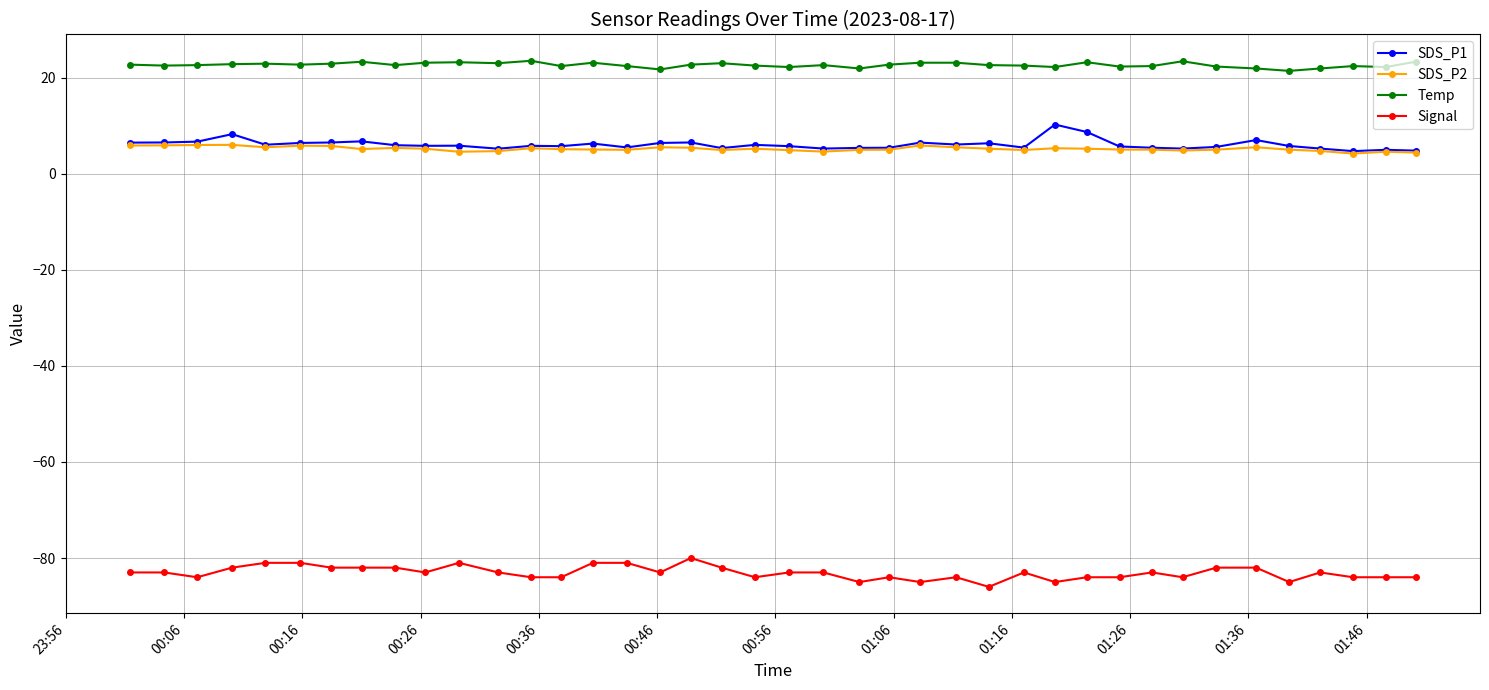

What is the value of the SDS_P1 point at the 29th from the left?

10.2